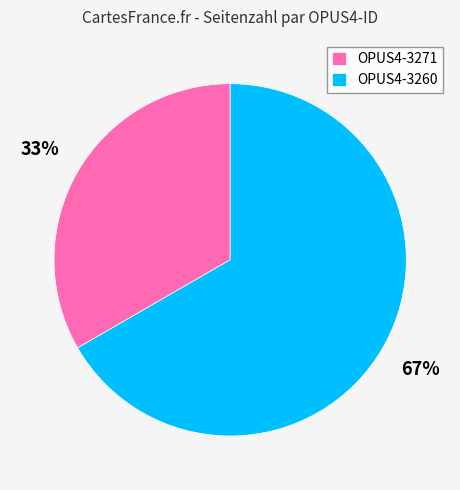

How many slices are in this pie chart?

2